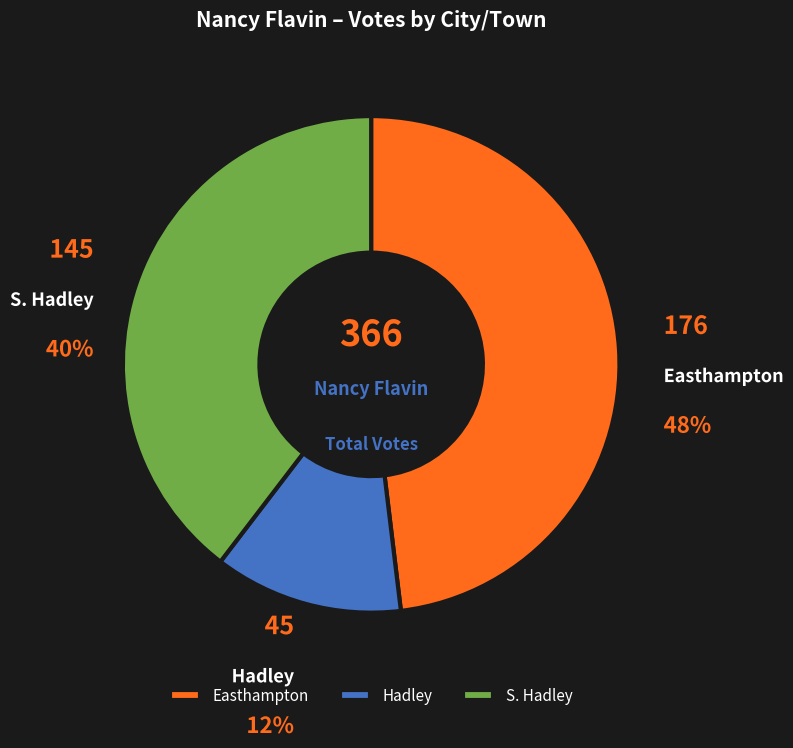

Which category has the biggest portion of the pie?

Easthampton